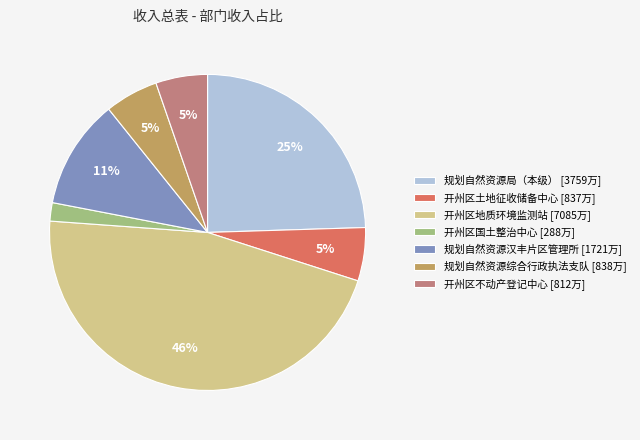

Is there any slice that represents more than half of the pie?

No